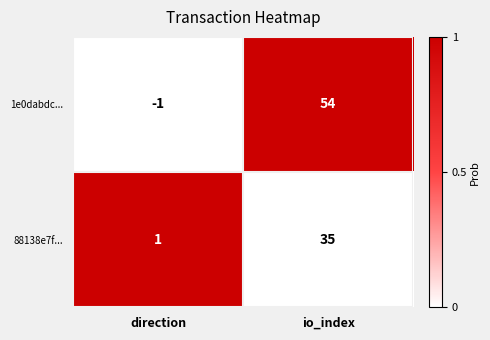

What is the difference between the 1e0dabdc... values at io_index and direction?

55